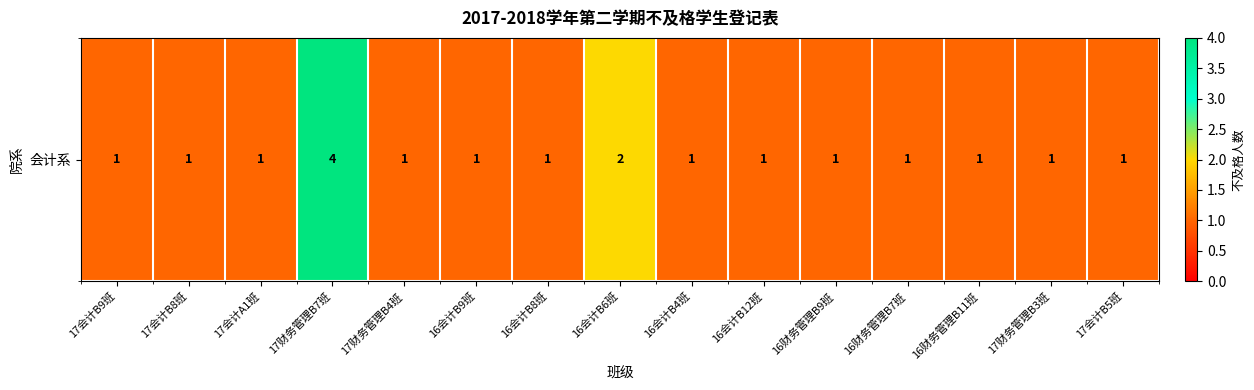

What is the approximate value at 17会计B9班?

1